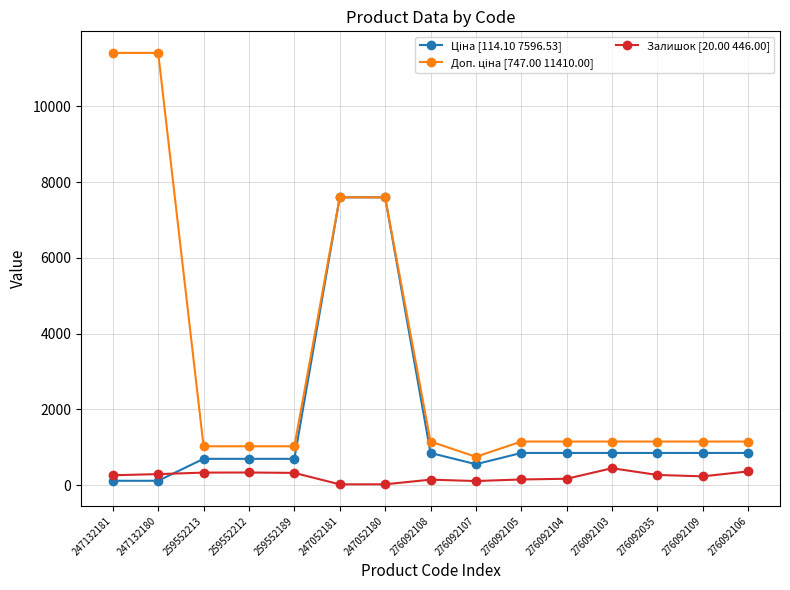

The Залишок [20.00 446.00] series shows 21.0 at 247052180. True or false?

True